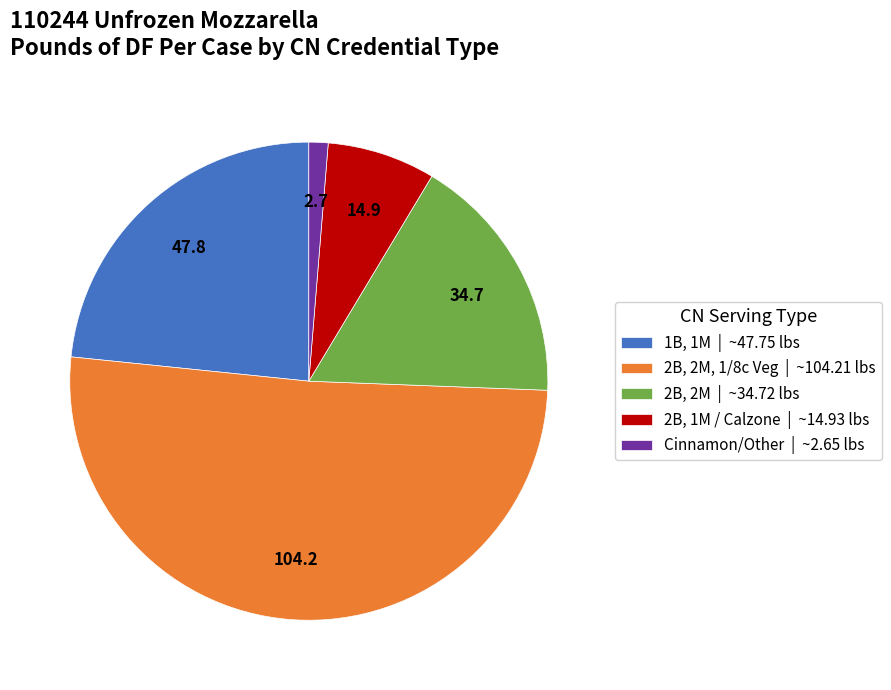

Which category has the smallest portion of the pie?

Cinnamon/Other | ~2.65 lbs